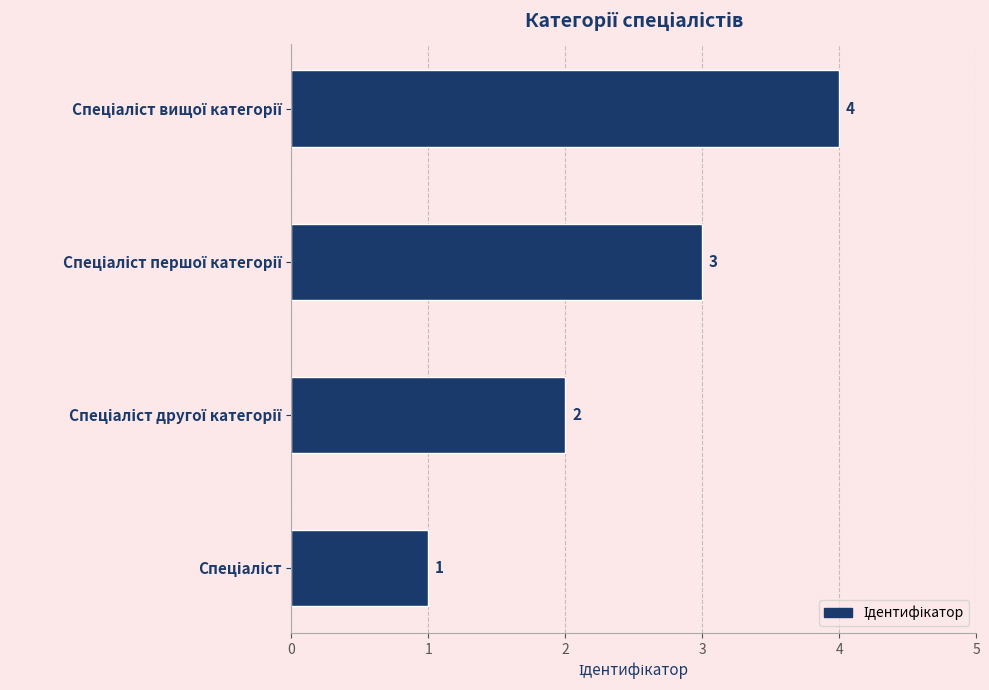

What is the maximum value shown in the chart?

4